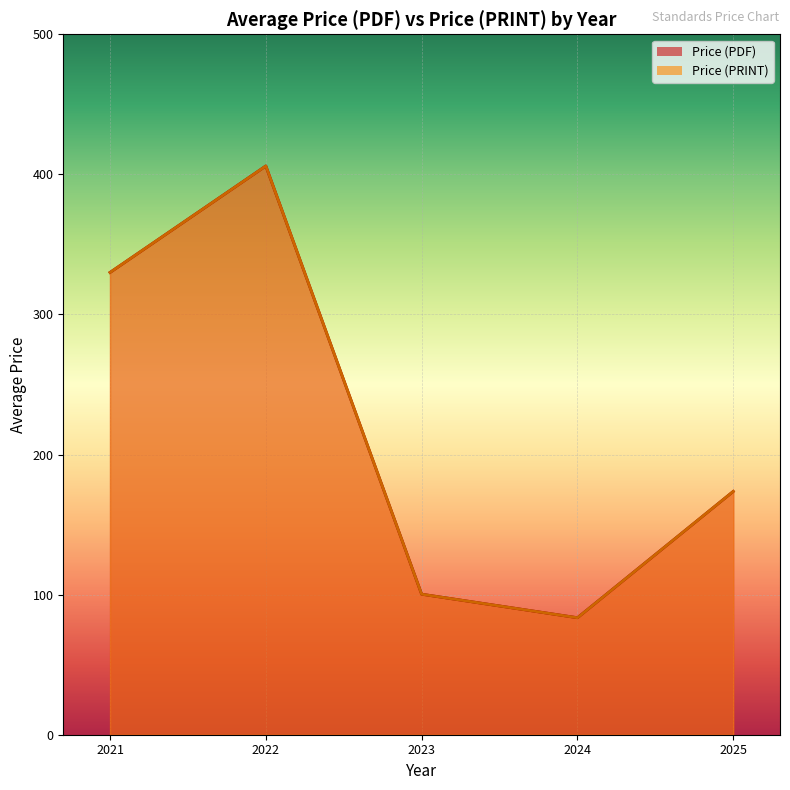

At which label does Price (PRINT) reach its peak?

2022